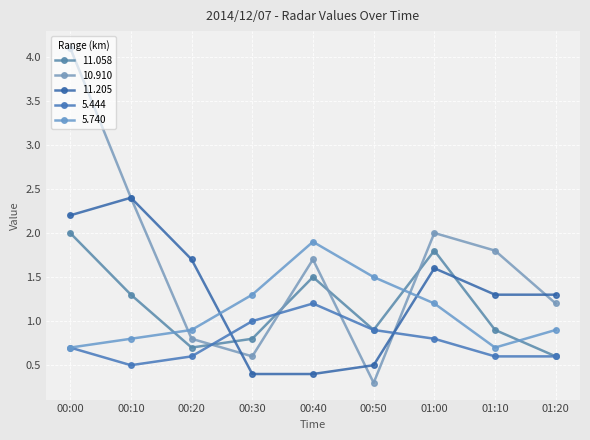

Rank the categories by 5.444 value from lowest to highest.

00:10, 00:20, 01:10, 01:20, 00:00, 01:00, 00:50, 00:30, 00:40